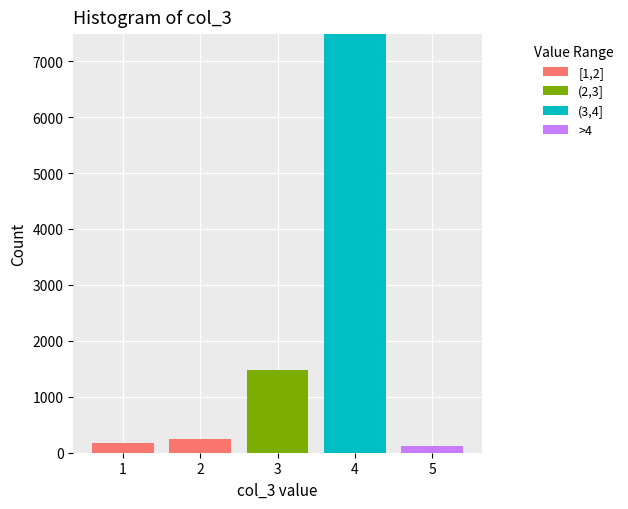

Reading right to left, transcribe the values for [1,2].

5=0	4=0	3=0	2=237	1=178